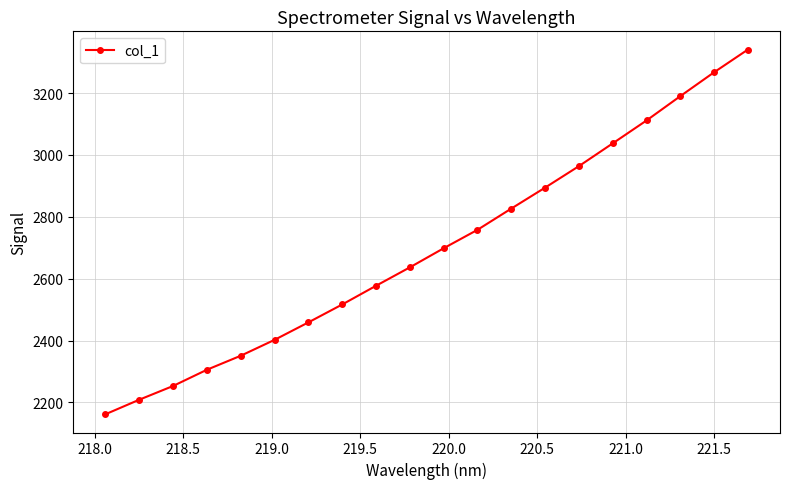

How many lines are shown in the chart?

1